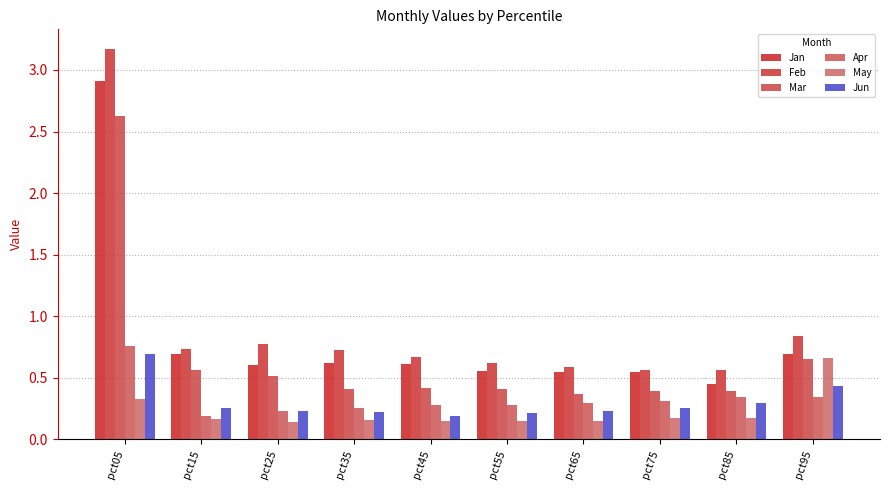

At which label does Mar reach its minimum?

pct65